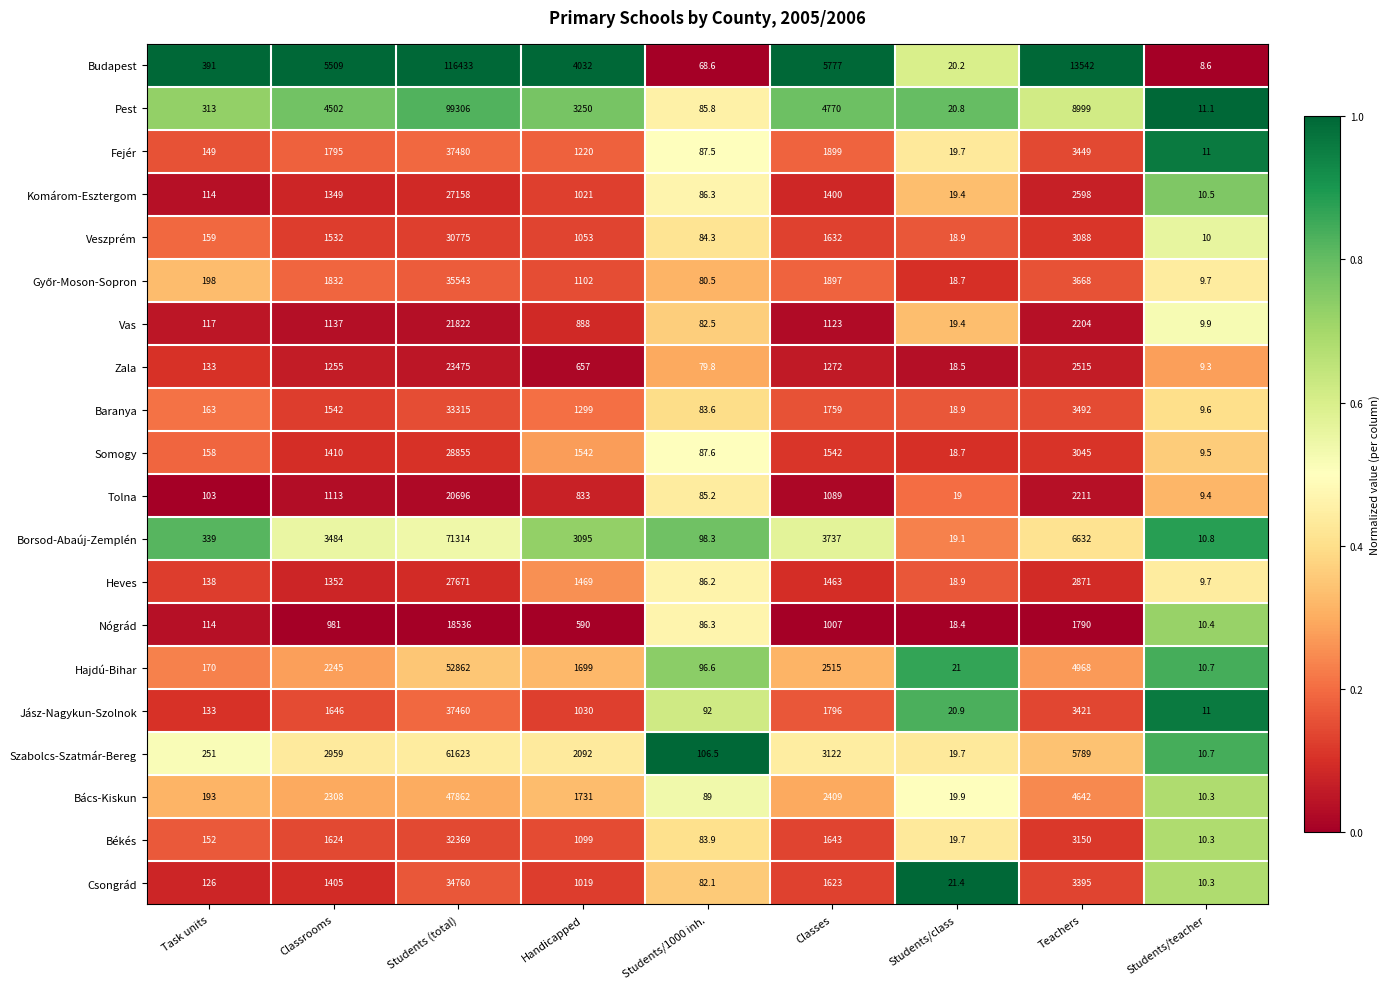

List the labels in order of Veszprém value, smallest first.

Students/teacher, Students/class, Students/1000 inh., Task units, Handicapped, Classrooms, Classes, Teachers, Students (total)